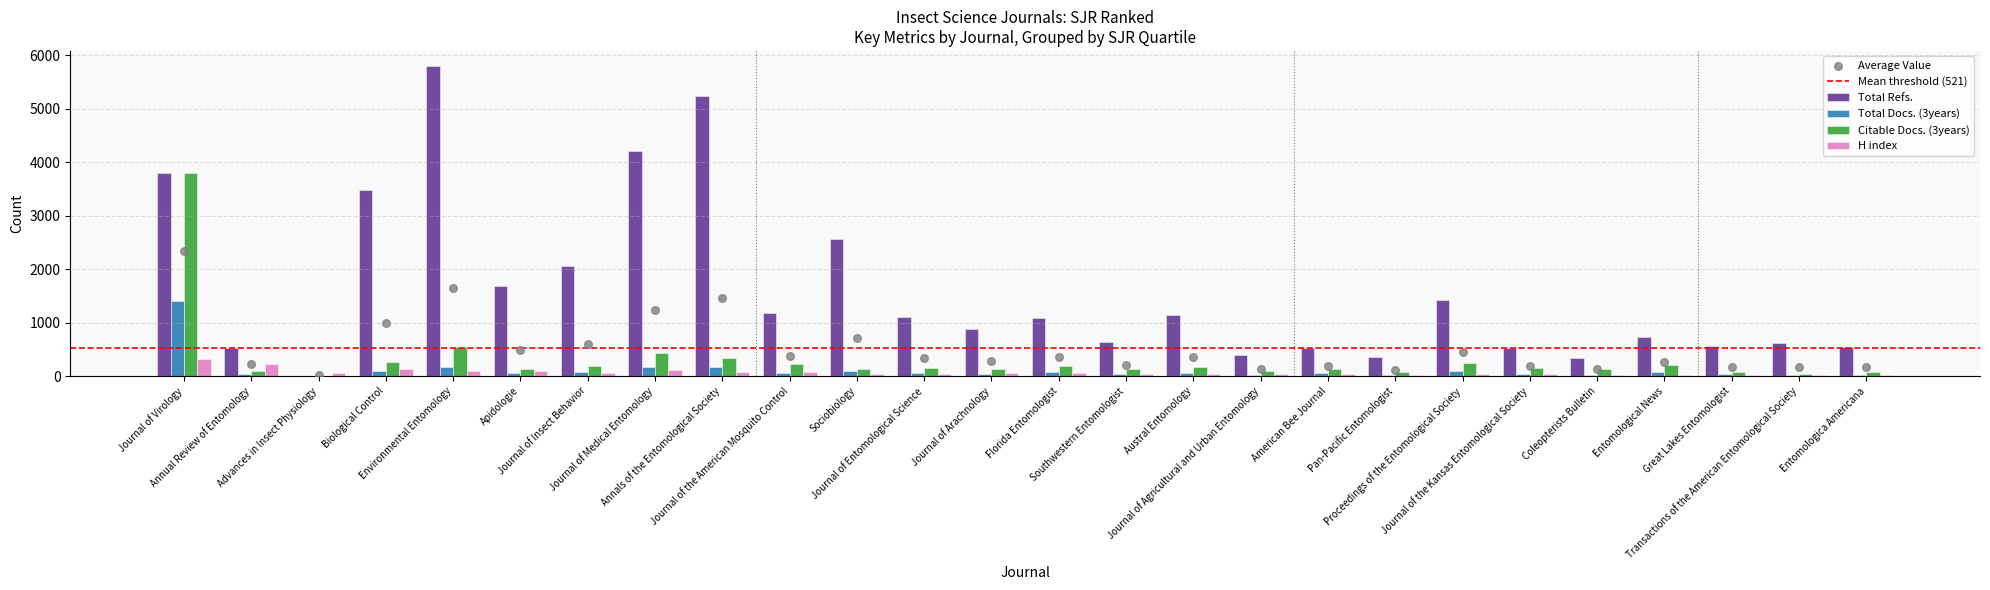

What are all the series names shown in the legend?

Total Refs., Total Docs. (3years), Citable Docs. (3years), H index